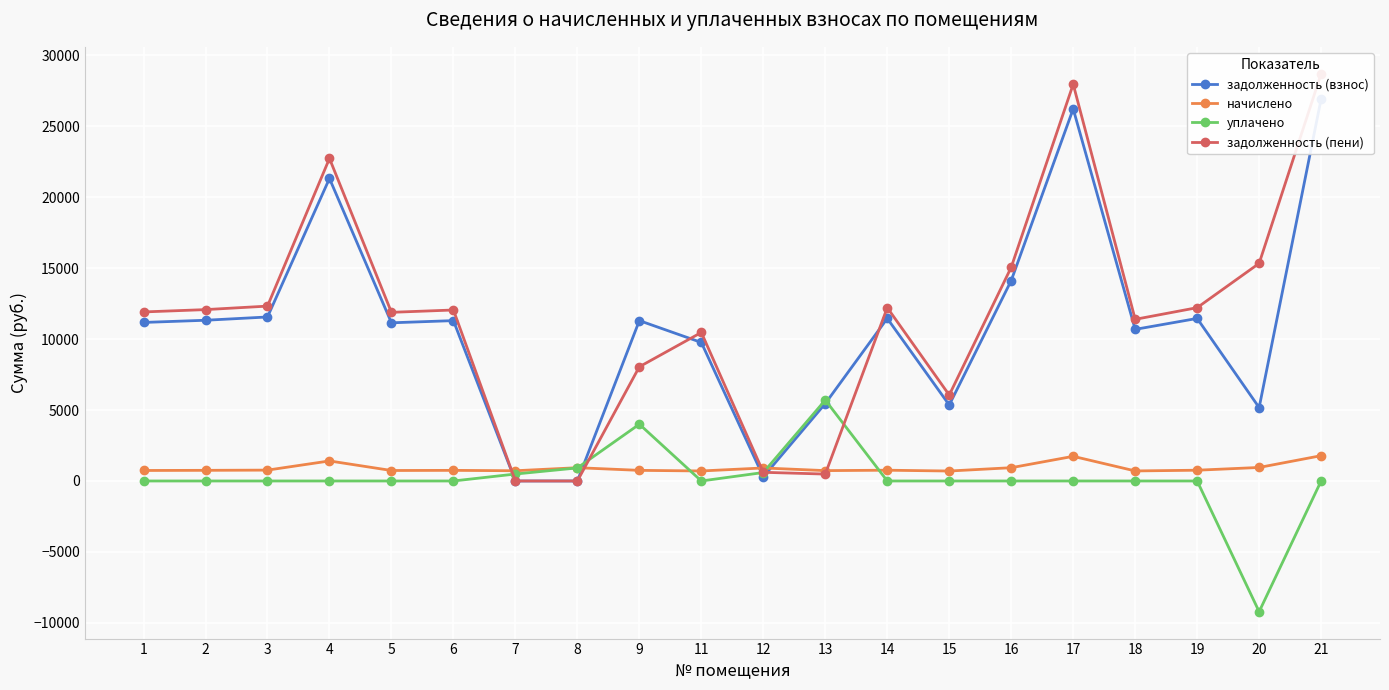

How many times do уплачено and начислено cross each other?

4